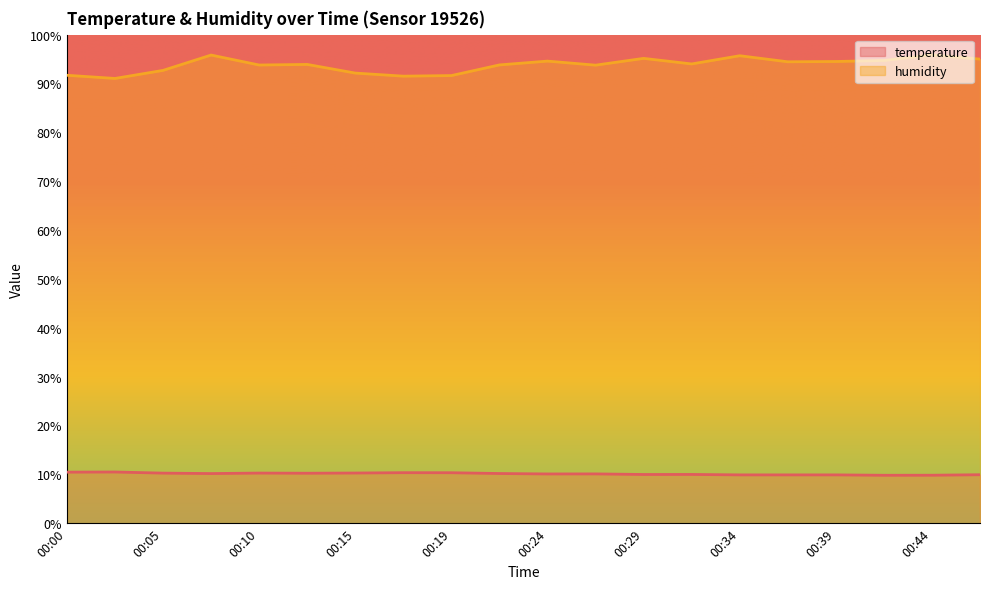

True or false: temperature and humidity cross at least once.

False